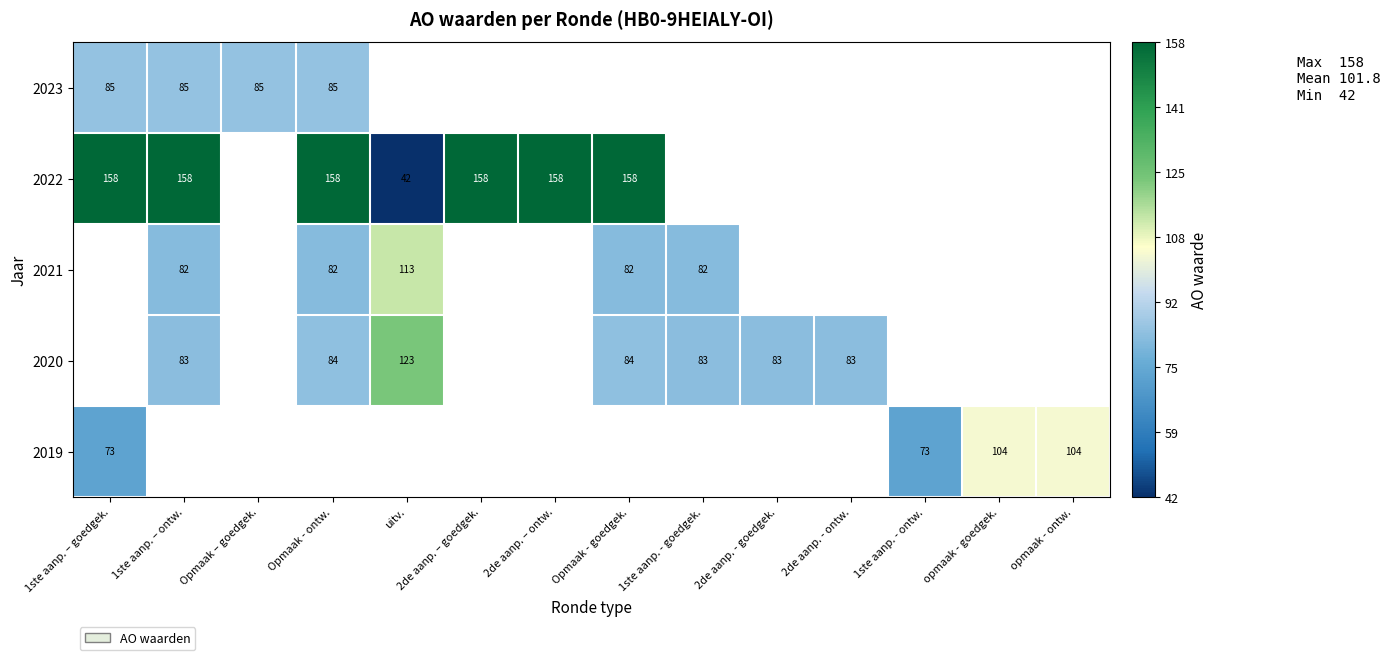

At how many categories does at least one series exceed 51?

14